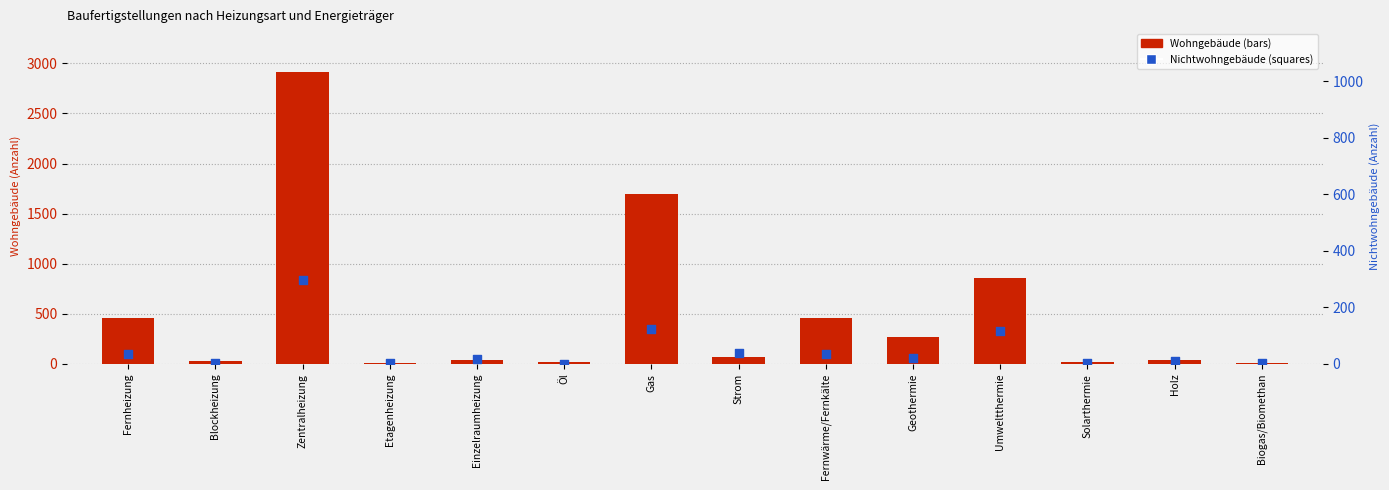

Which series reaches the maximum Y coordinate?

Wohngebäude